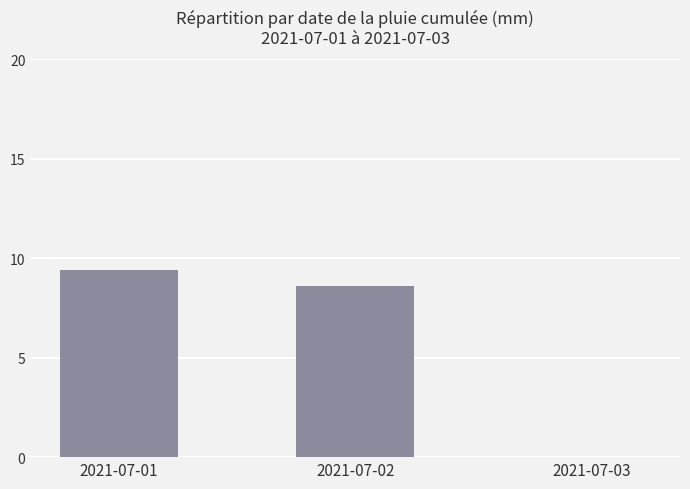

What is the sum of all values?

18.0